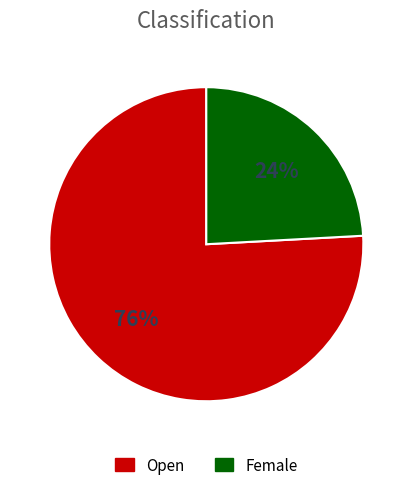

True or false: Female accounts for 24% of the total.

True